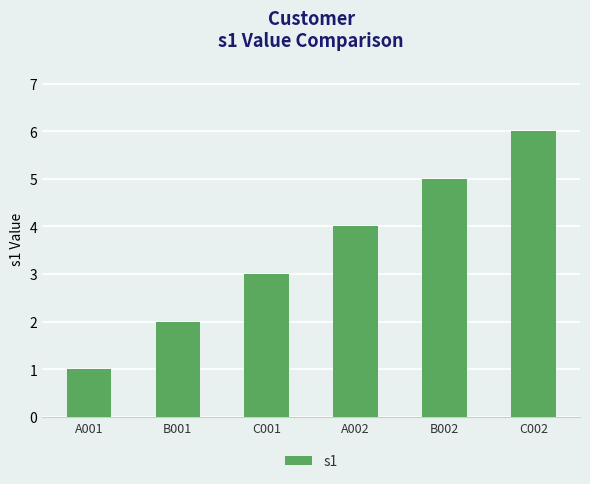

Which label corresponds to the largest value in the chart?

C002